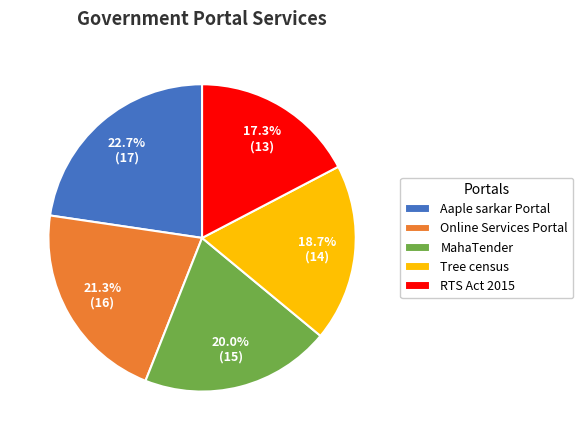

True or false: RTS Act 2015 accounts for 17% of the total.

True